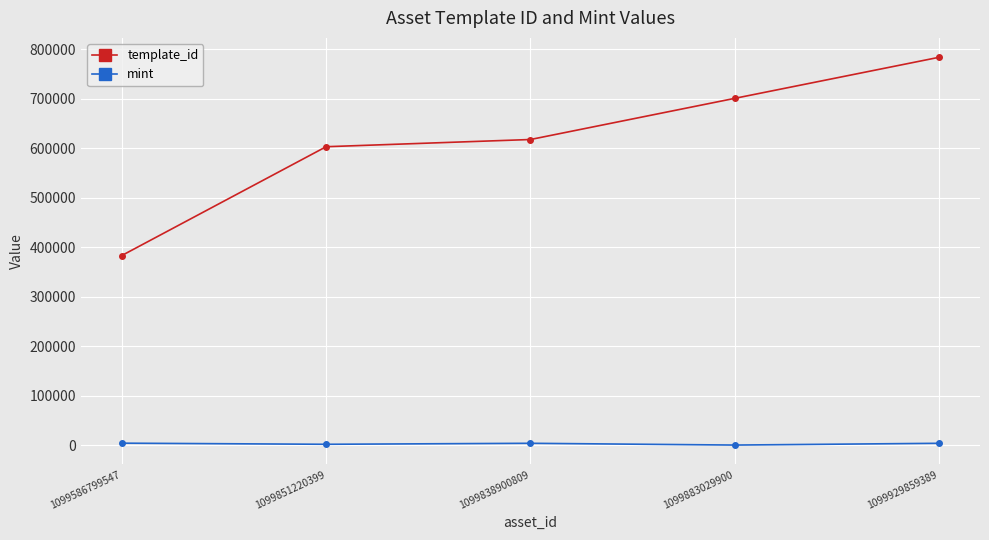

What are all the series names shown in the legend?

template_id, mint